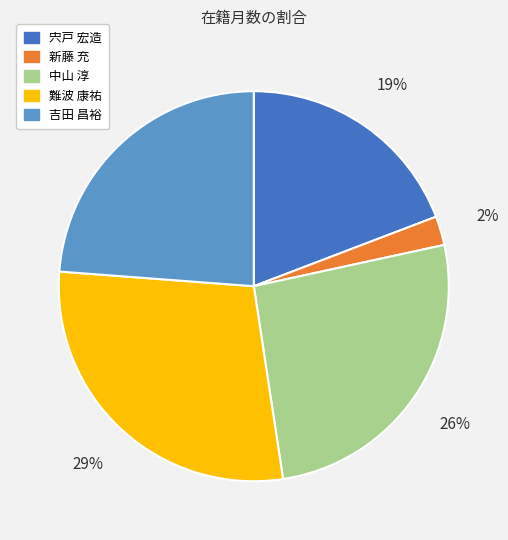

Is there any slice that represents more than half of the pie?

No